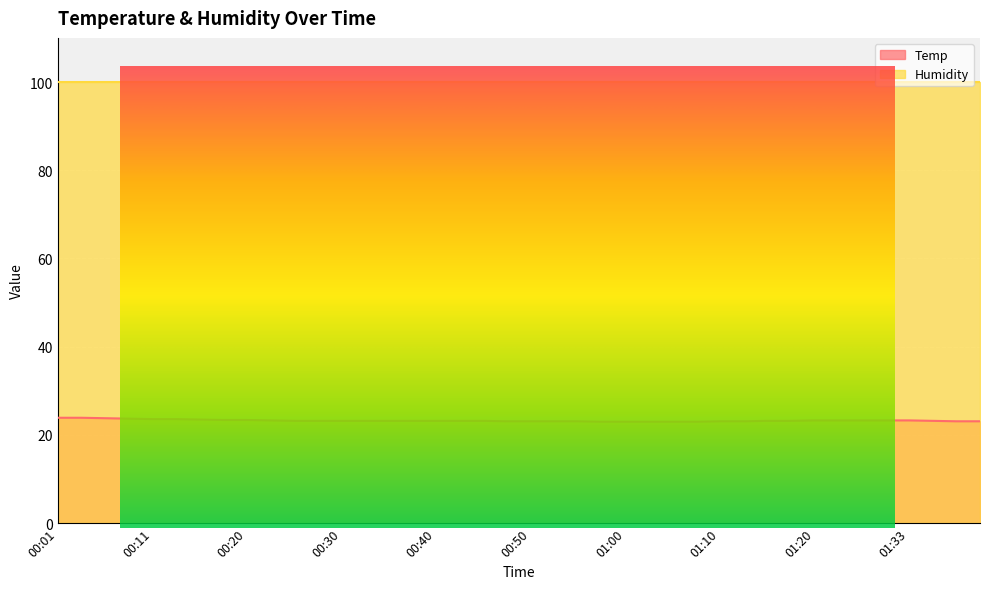

What is the difference between the second highest and minimum values?

0.9